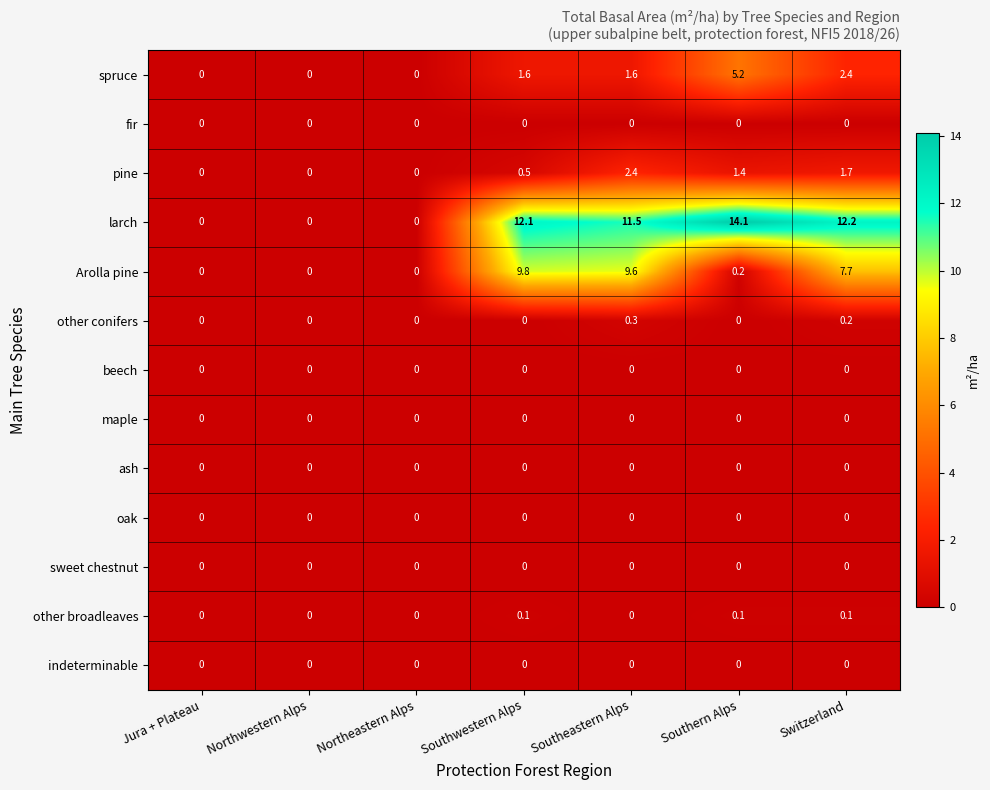

At how many categories does at least one series exceed 14?

1